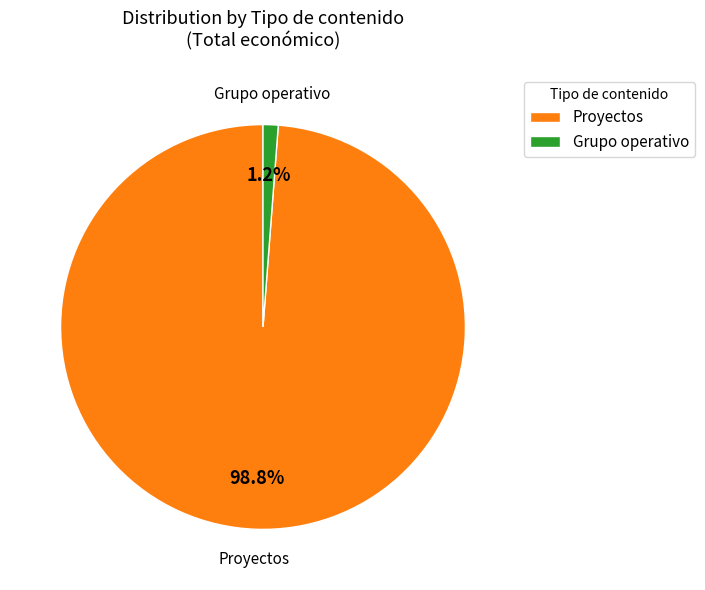

What is the ratio of the value at Grupo operativo to the value at Proyectos?

0.0